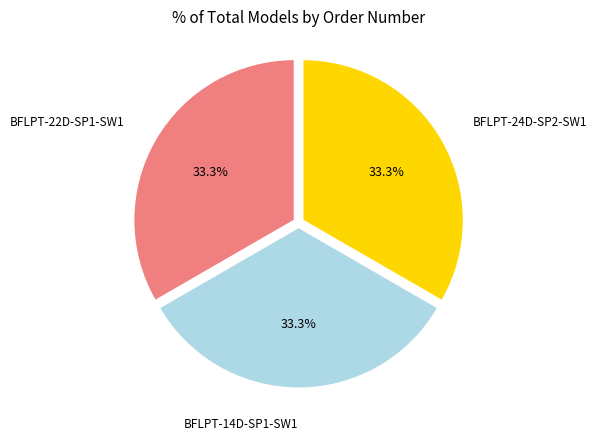

Does BFLPT-24D-SP2-SW1 account for over 50% of the chart?

No